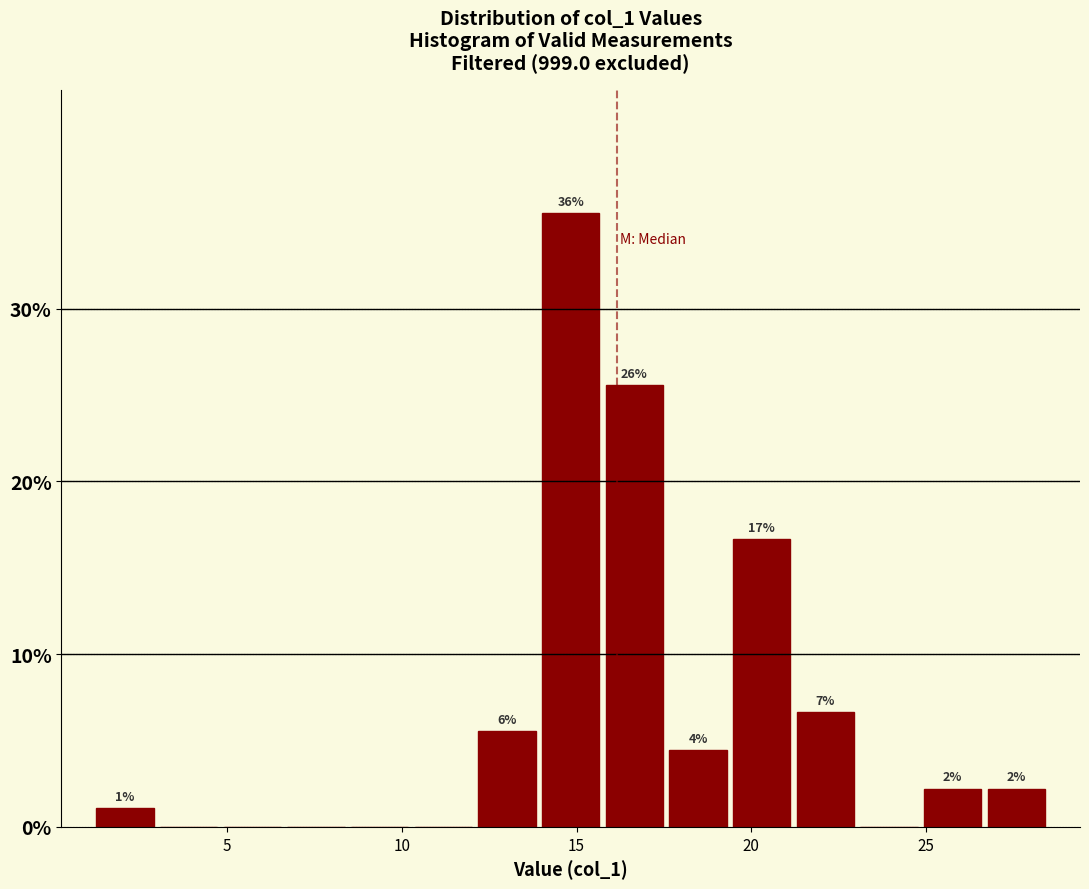

Read against the x-axis, roughly where is the centre of the tallest bar?

15.0